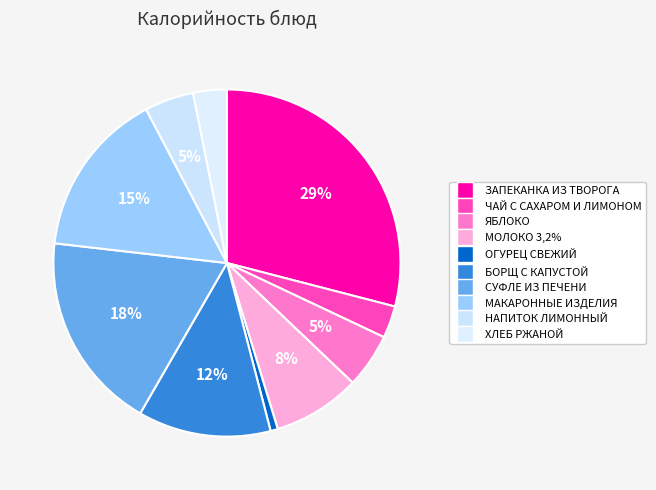

What percentage is the ХЛЕБ РЖАНОЙ slice, to the nearest percent?

3%